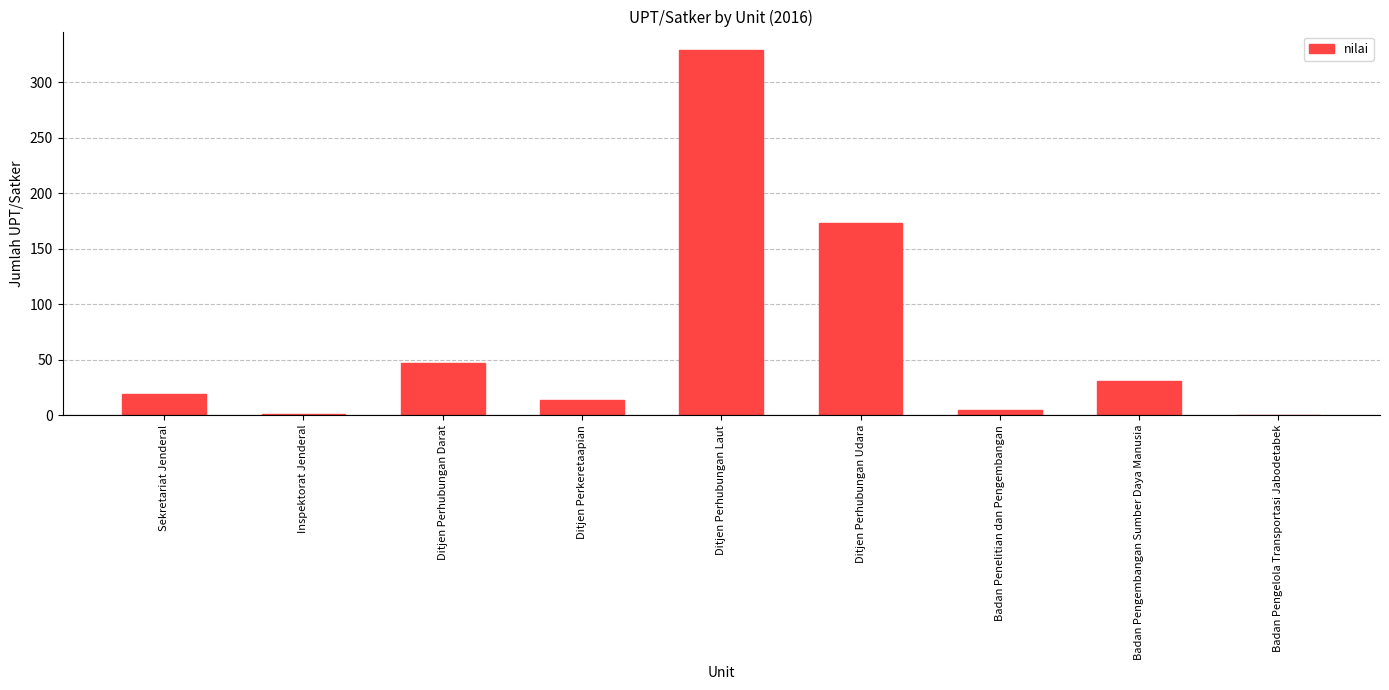

How many series are shown in this chart?

1